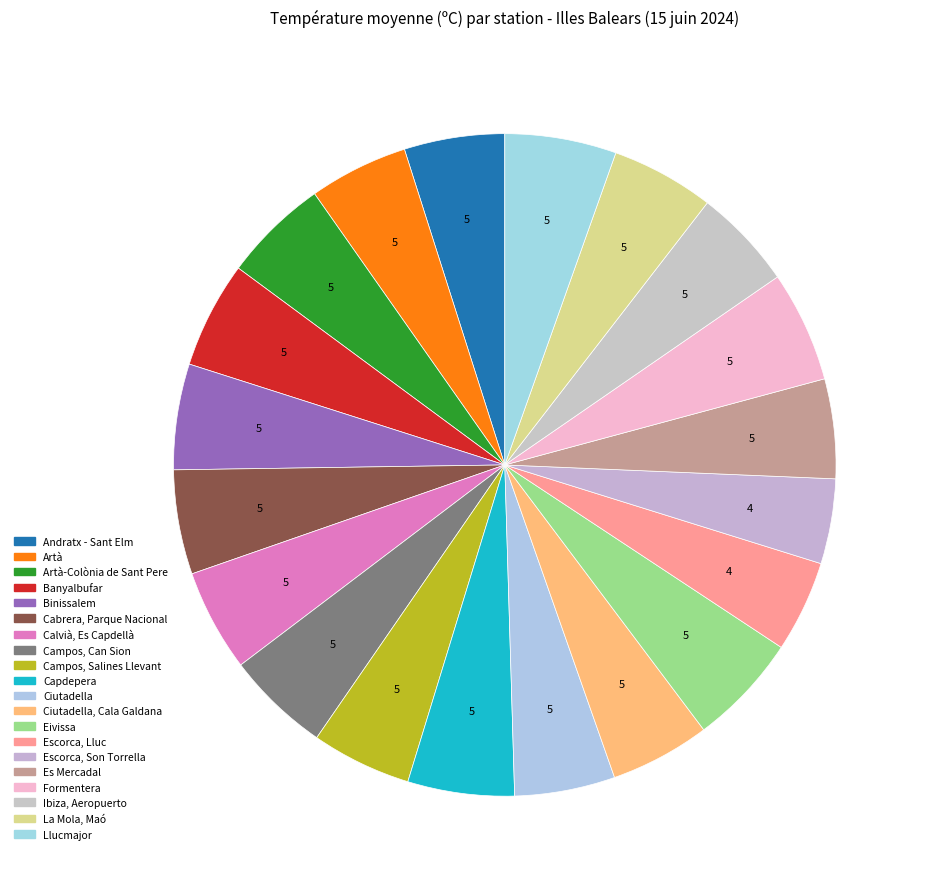

How many slices are in this pie chart?

20